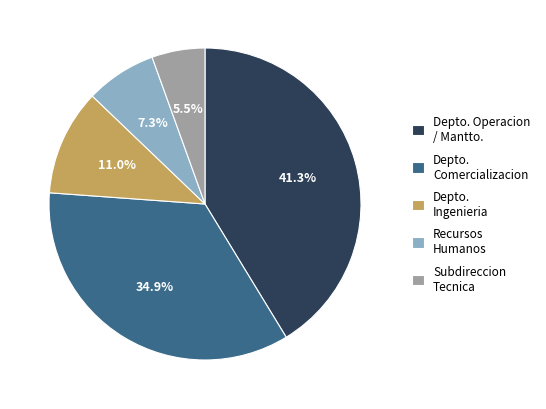

How many slices are in this pie chart?

5